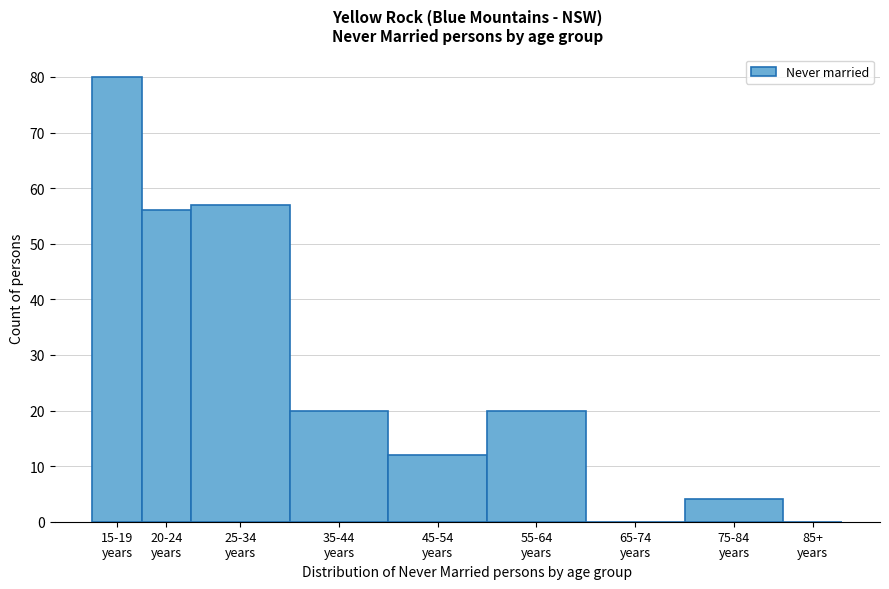

What is the sum of all values?

249